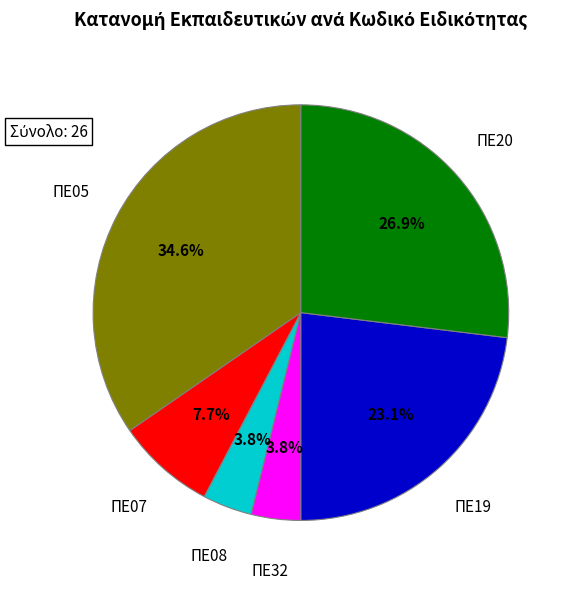

Is there a majority slice in this chart?

No